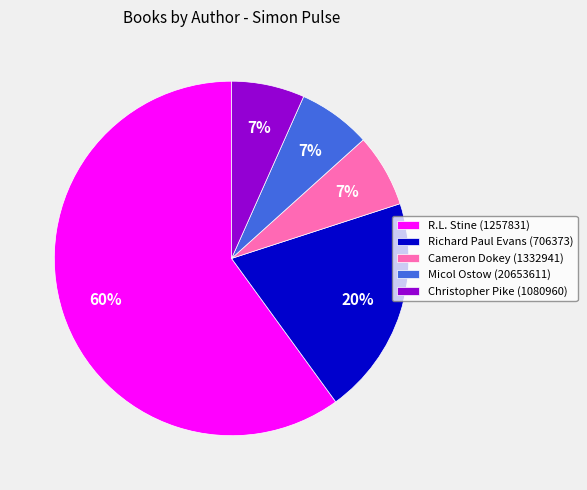

What is the largest slice in the pie chart?

R.L. Stine (1257831)